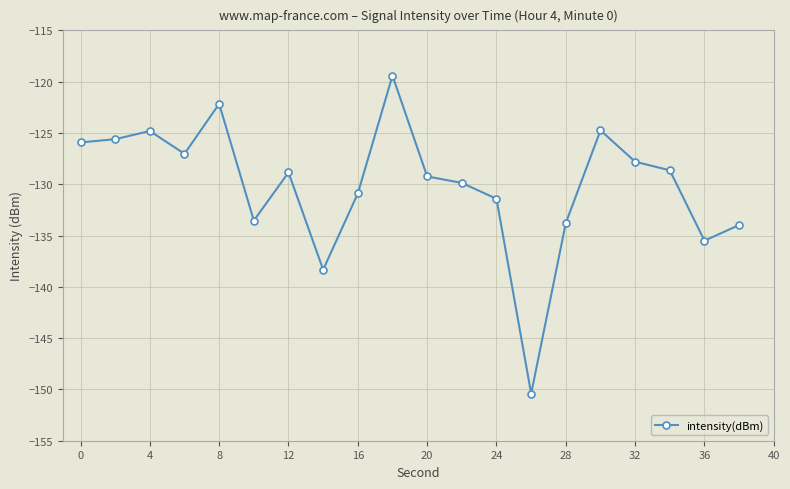

What is the average value?

-130.1